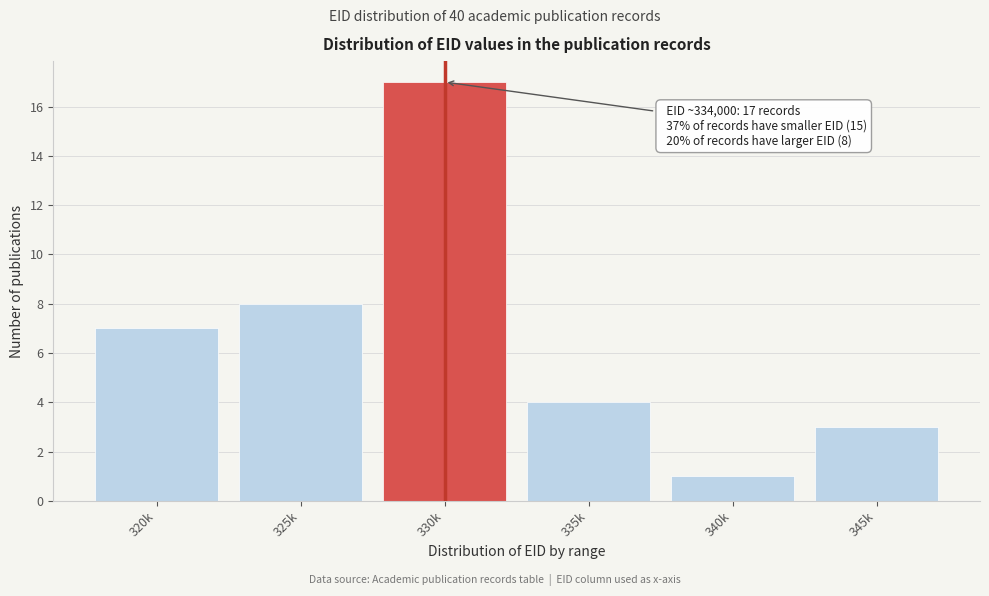

Reading left to right, extract all data points from this chart.

320k=7	325k=8	330k=17	335k=4	340k=1	345k=3